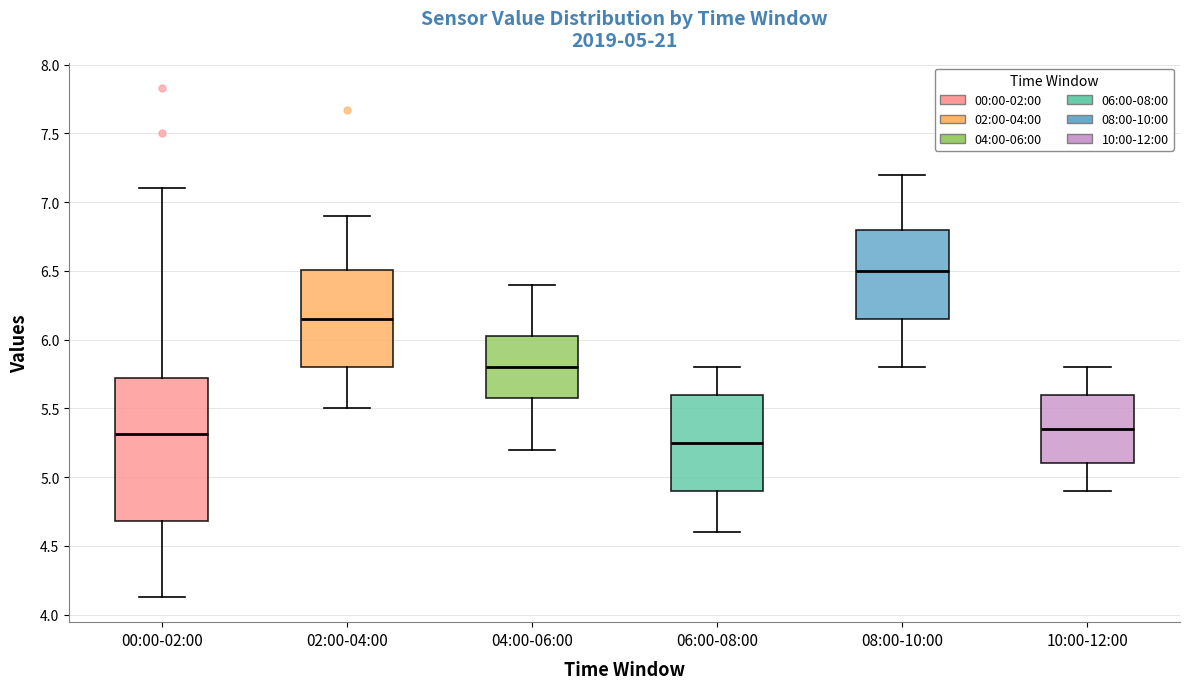

Comparing the boxes themselves (not the whiskers), which one is the tallest?

00:00-02:00